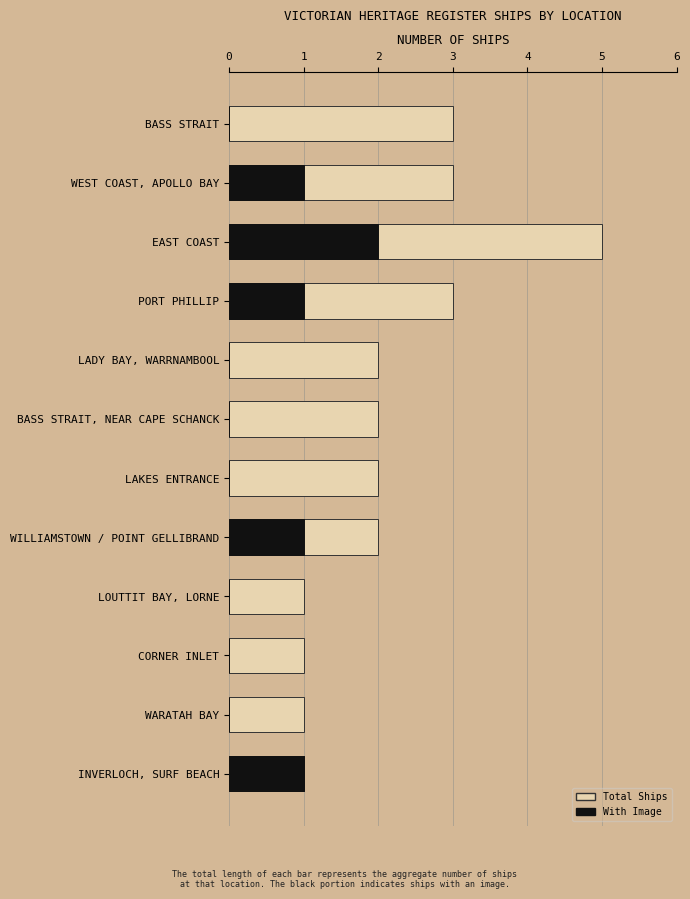

What is the difference between the With Image values at WILLIAMSTOWN / POINT GELLIBRAND and LOUTTIT BAY, LORNE?

1